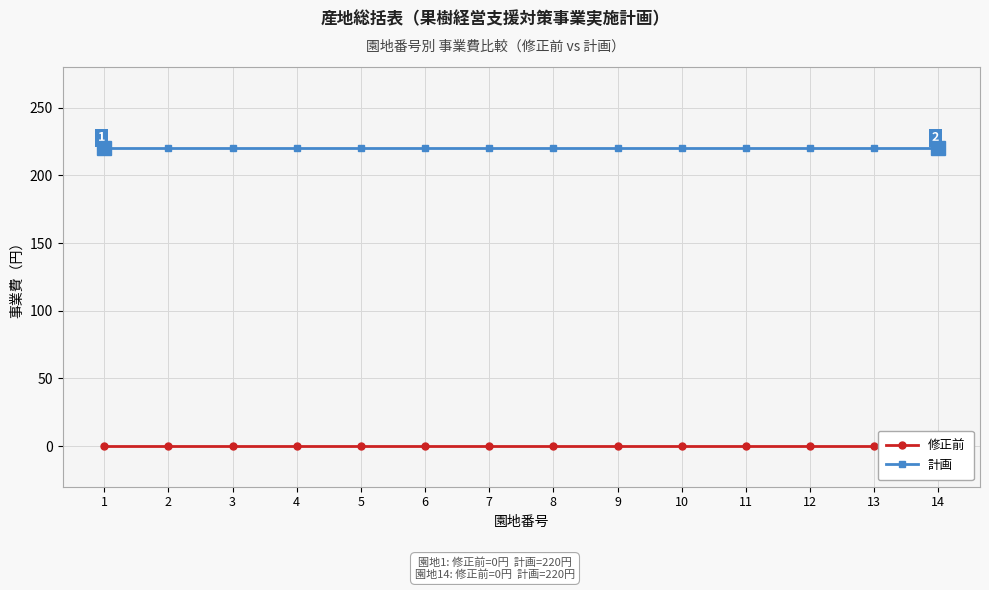

True or false: 修正前 has more than 1 interior local peaks.

False